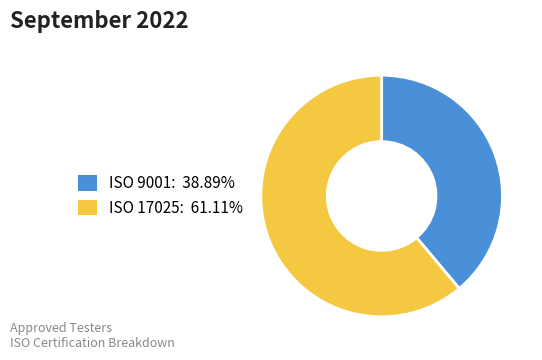

How many segments does this pie chart have?

2